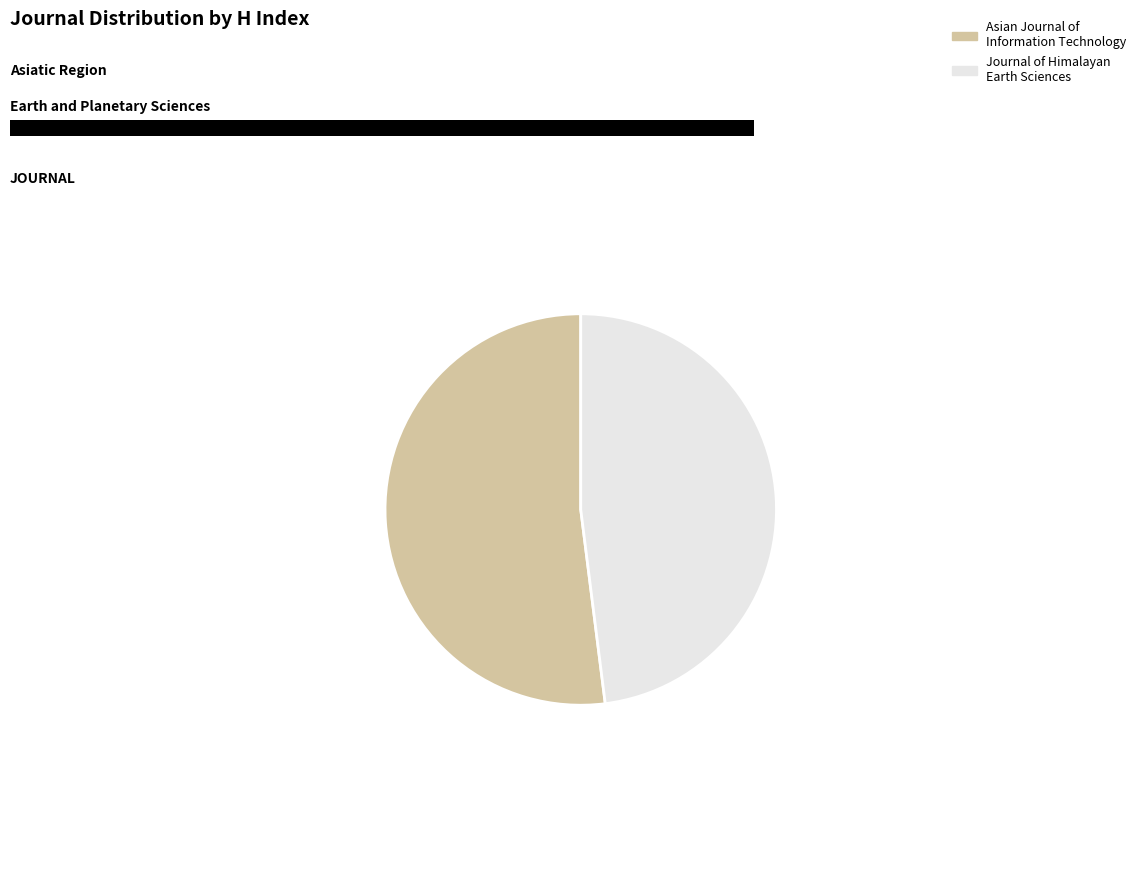

Is the sum of Journal of Himalayan Earth Sciences and Asian Journal of Information Technology greater than half?

Yes